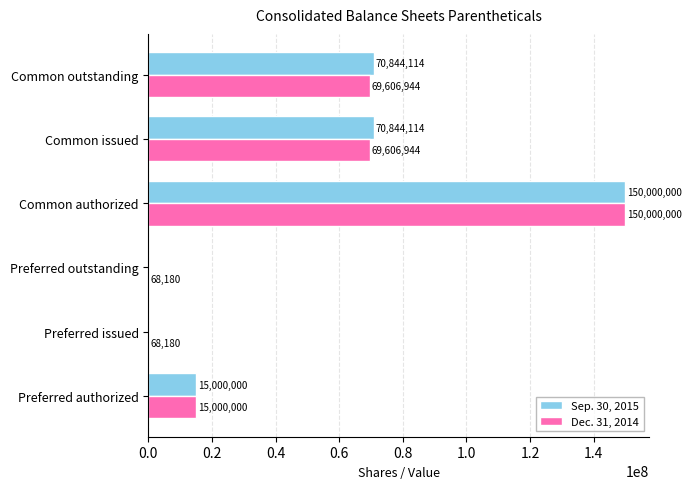

Which series has the largest total across all categories?

Sep. 30, 2015